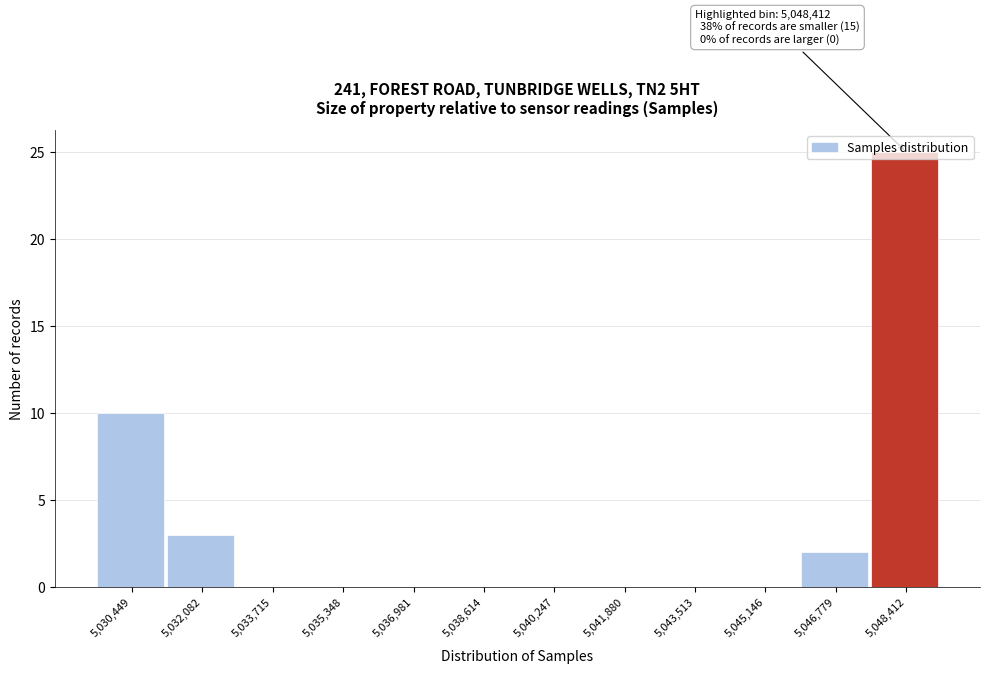

What is the approximate value at 5,048,412, to the nearest 5?

25